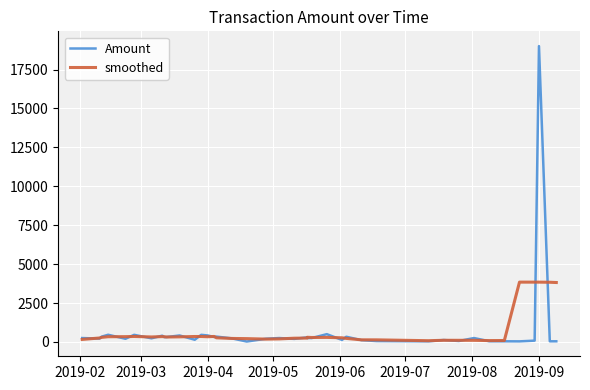

True or false: smoothed has a value of 32.8 at 30.

False